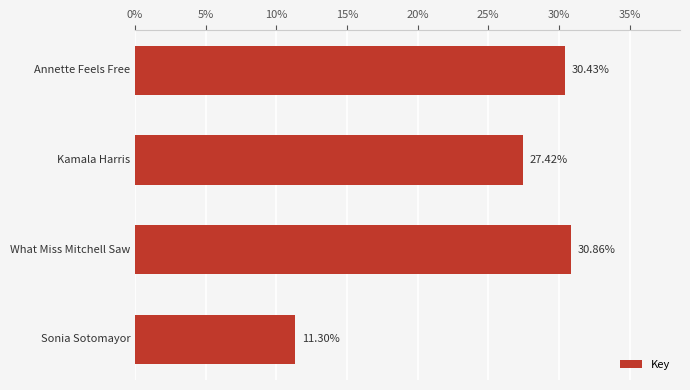

Does the chart contain stacked bars?

No